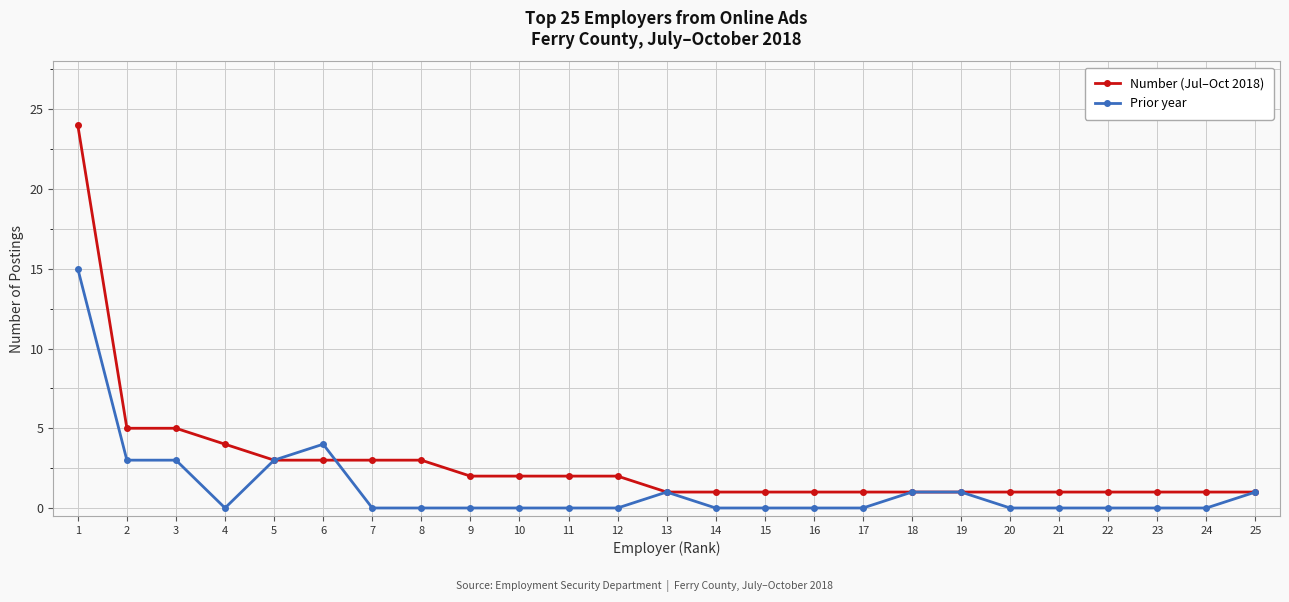

The Number (Jul–Oct 2018) series shows 1 at 23. True or false?

True